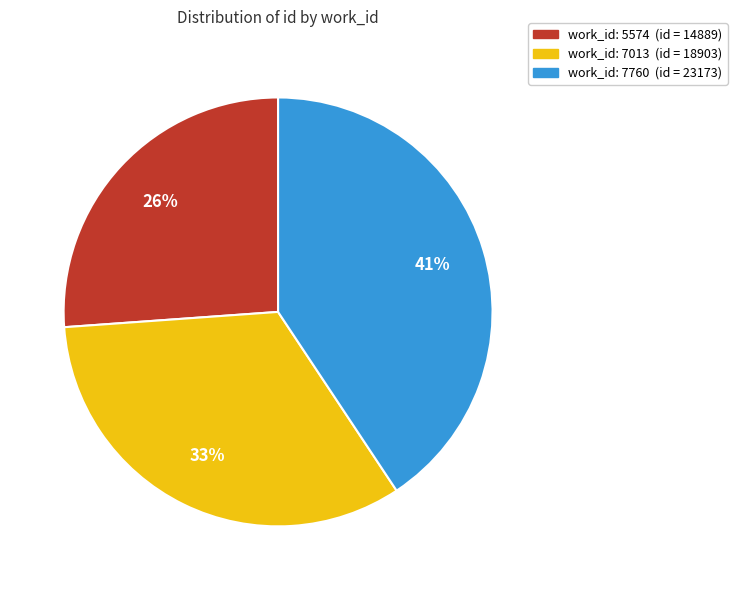

Is there a majority slice in this chart?

No